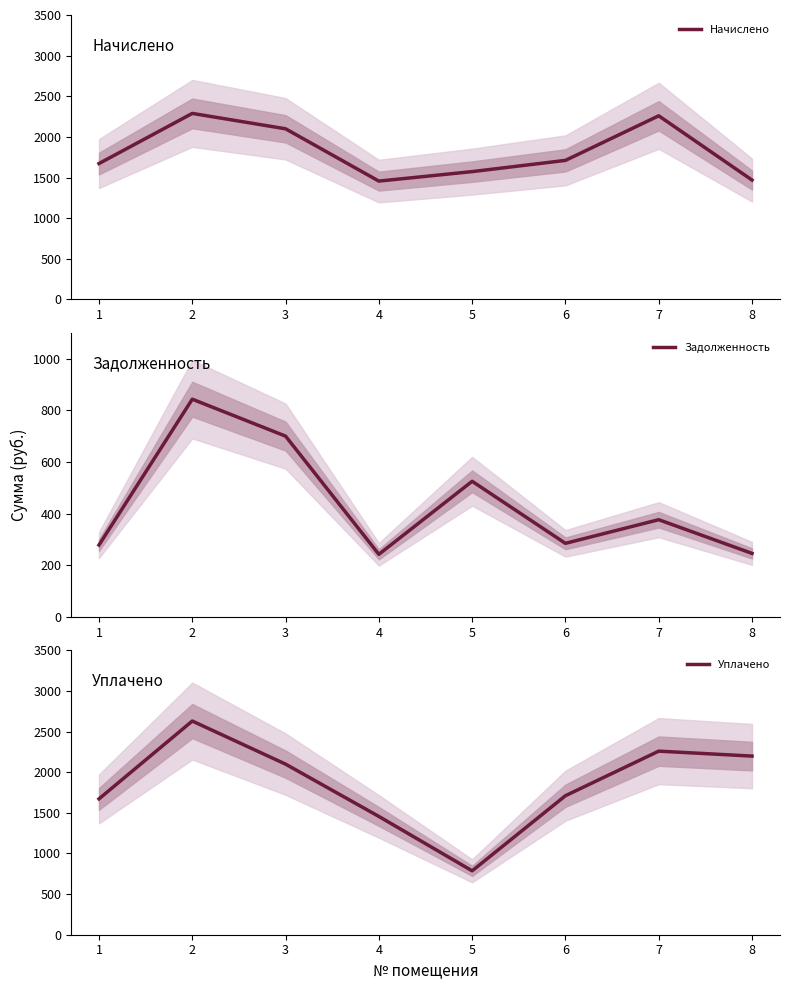

What is the sum of all Задолженность values?

3496.9